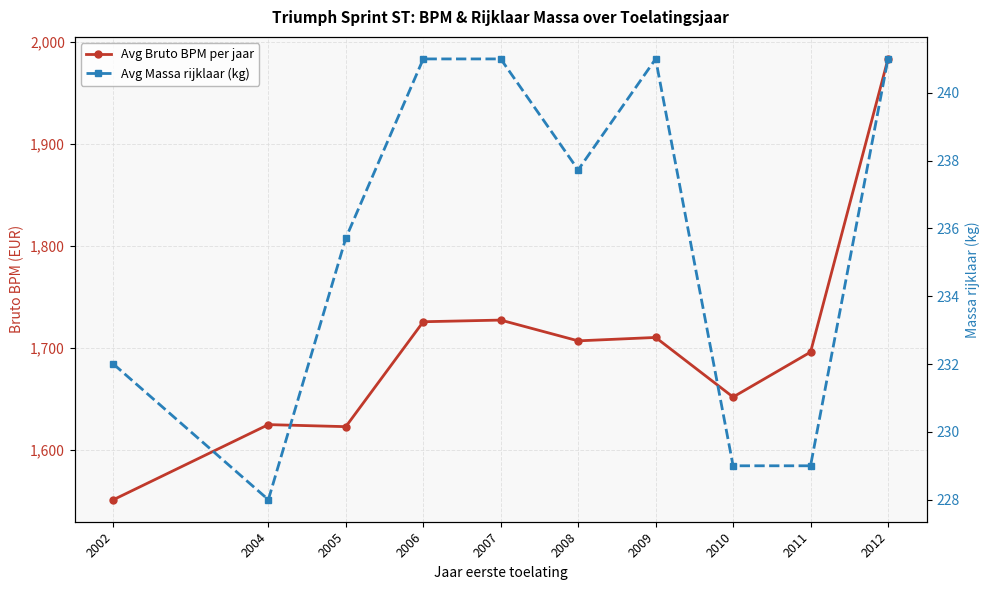

Where is Avg Massa rijklaar (kg) nearest to the value 234?

2005